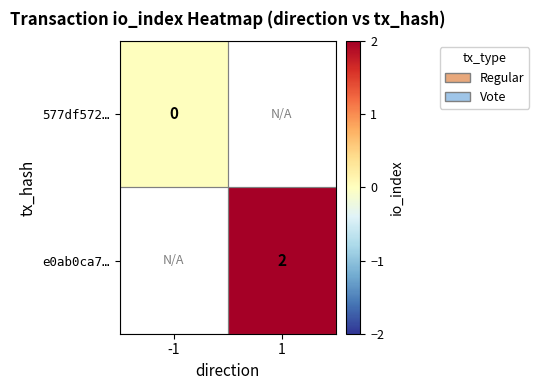

The value of e0ab0ca7… at 1 is 3. True or false?

False